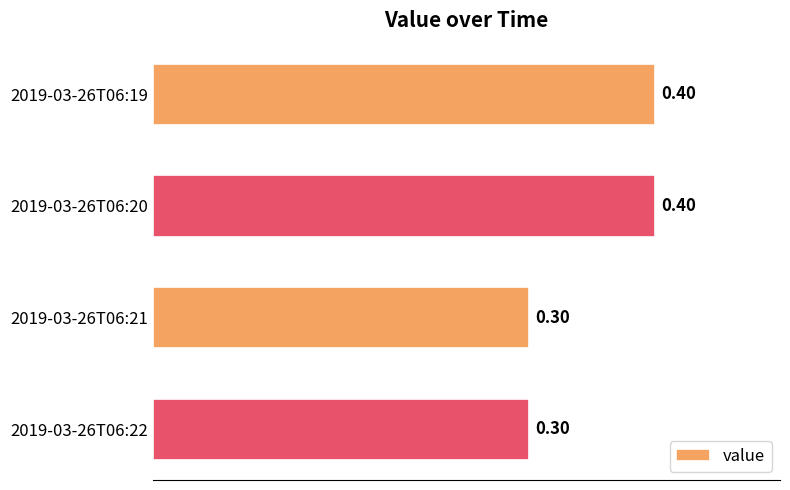

Are the bars grouped side by side (vs. stacked)?

No